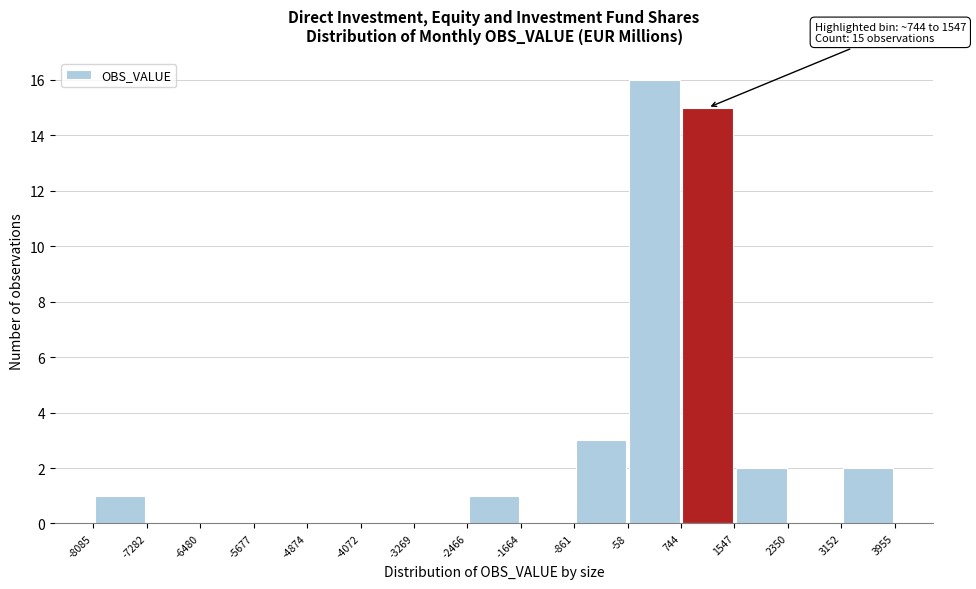

Over which range of the x-axis is the bar tallest?

-58 to 744